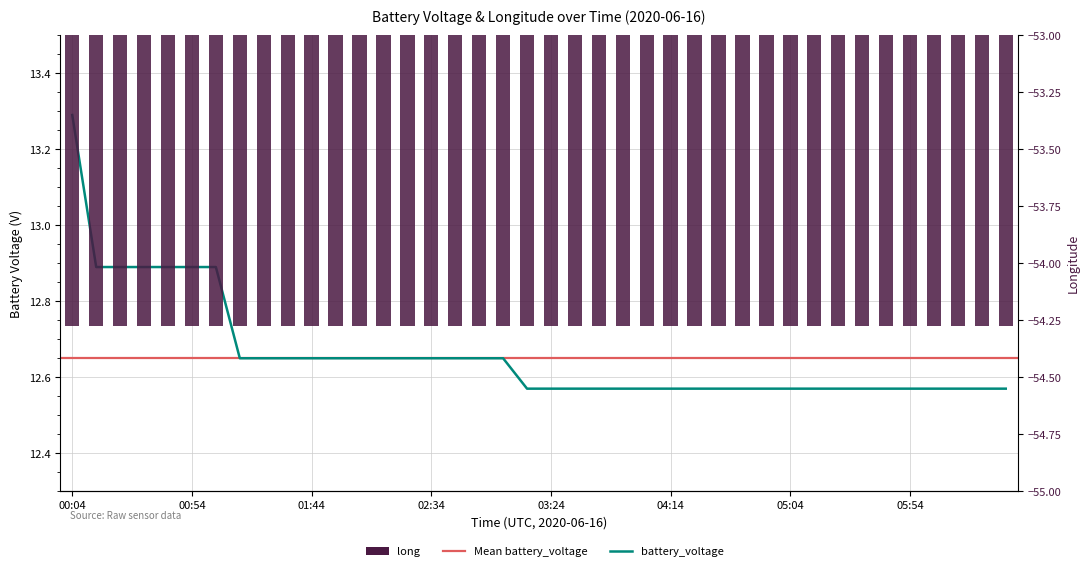

Which label corresponds to the largest value in the chart?

00:04